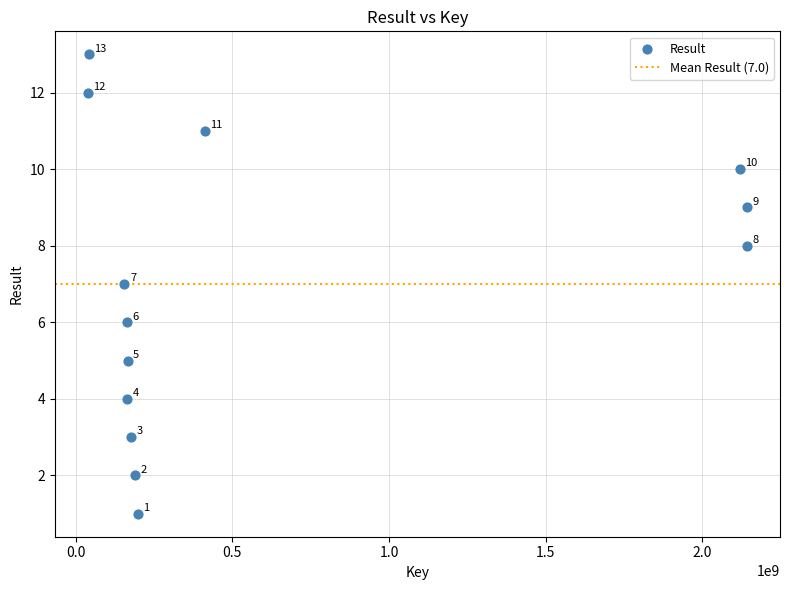

What Y value in the scatter plot is closest to 7?

7